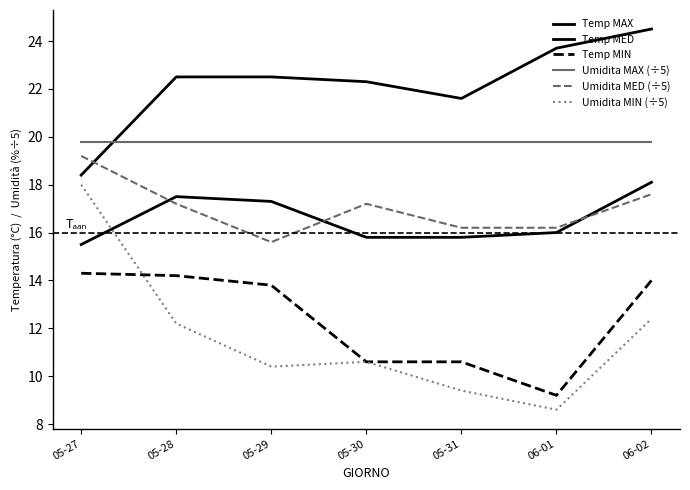

What value does the Temp MIN series have at 06-02?

14.0